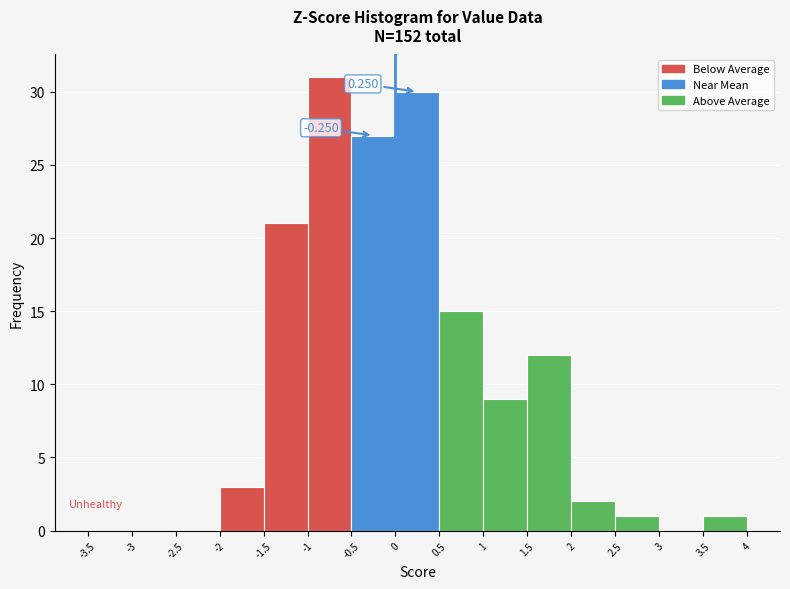

Which range on the x-axis has the tallest bar?

-1 to -0.5